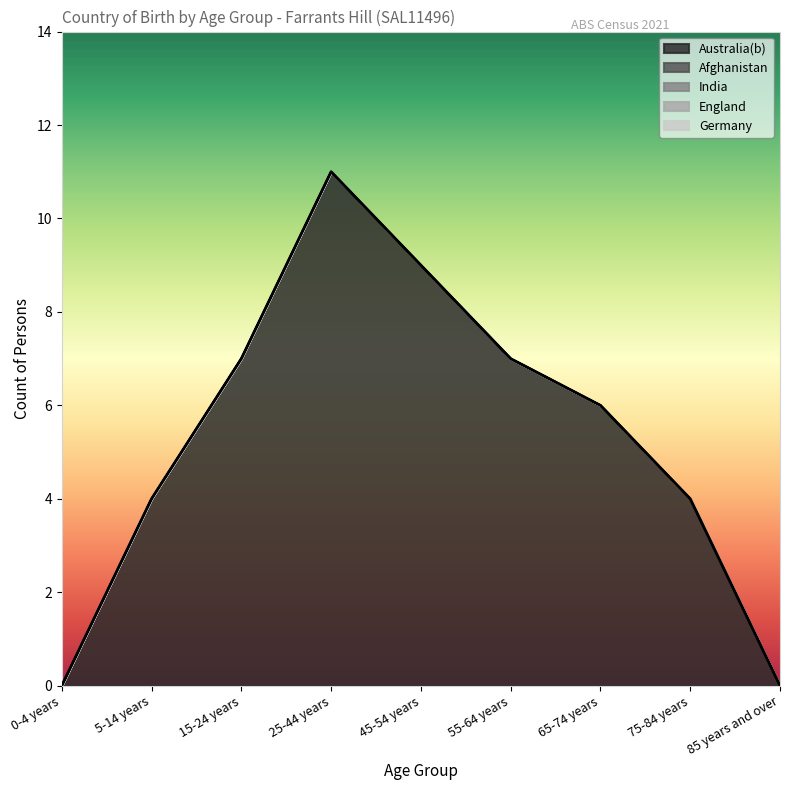

Is the value of Australia(b) at 45-54 years greater than the value of England at 85 years and over?

Yes